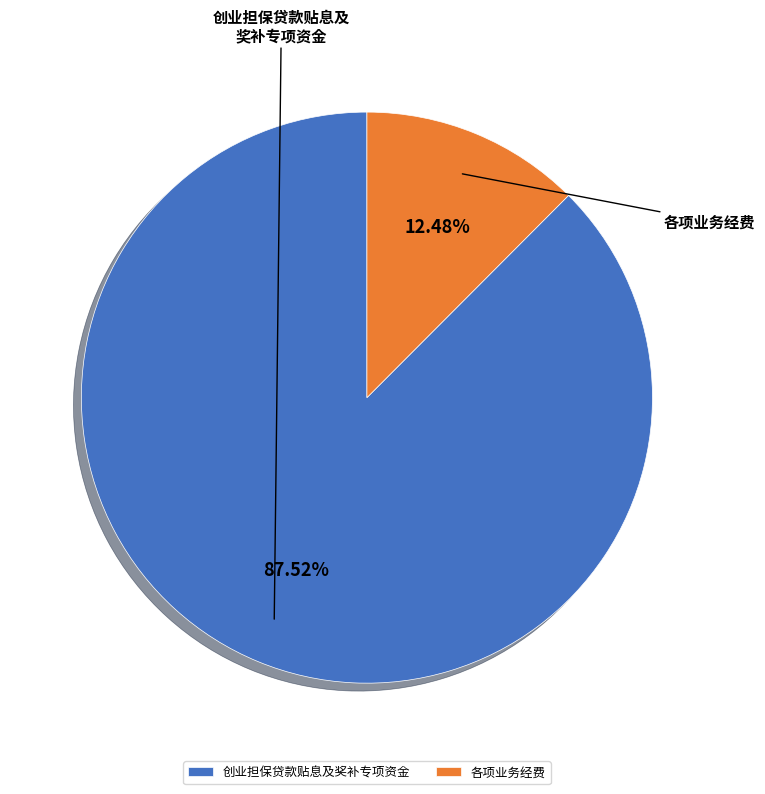

Count the number of slices in the pie.

2